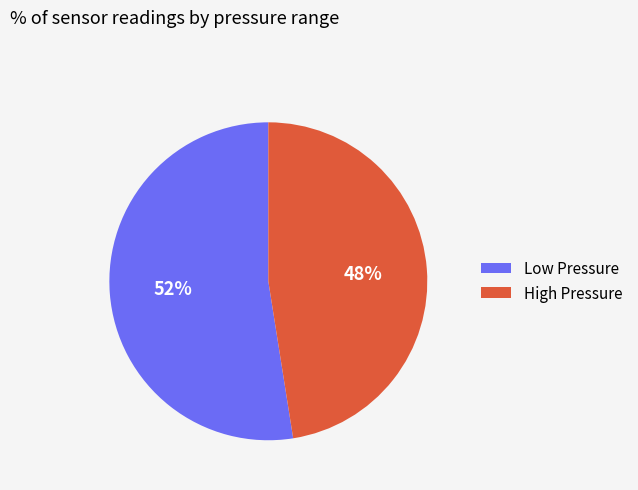

The Low Pressure slice represents 60% of the pie. True or false?

False